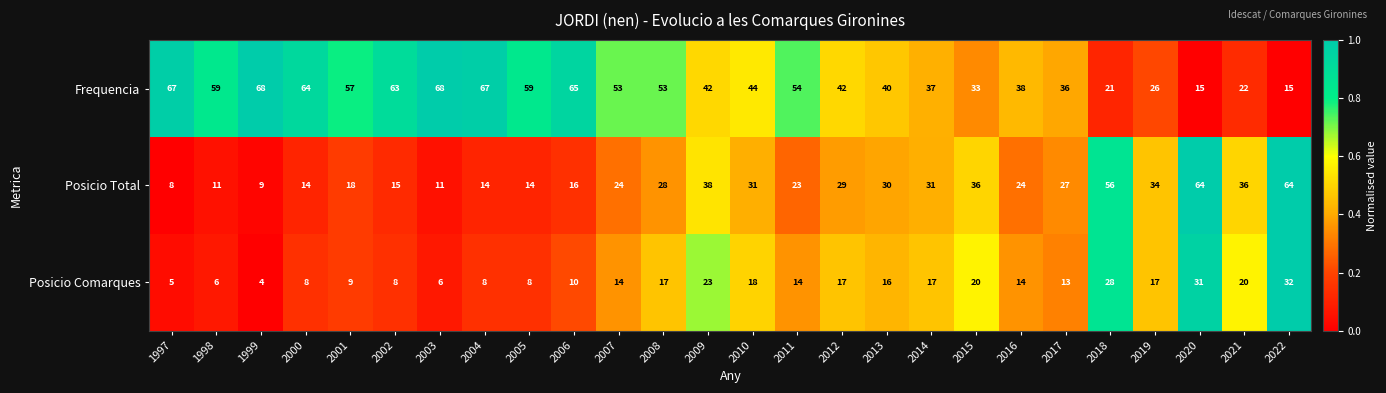

Which series has the widest spread of values?

Posicio Total